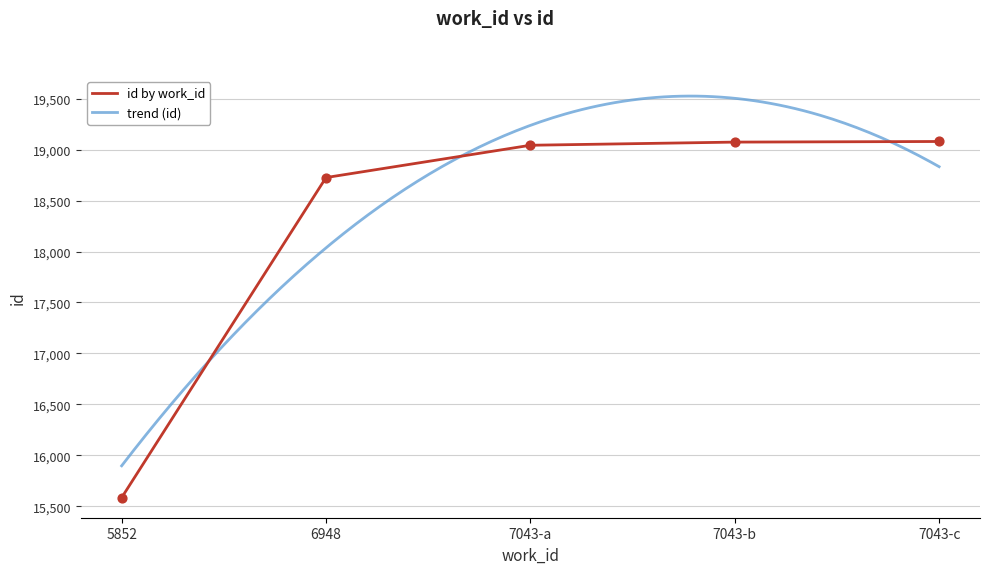

What is the highest value of the id by work_id series?

19080